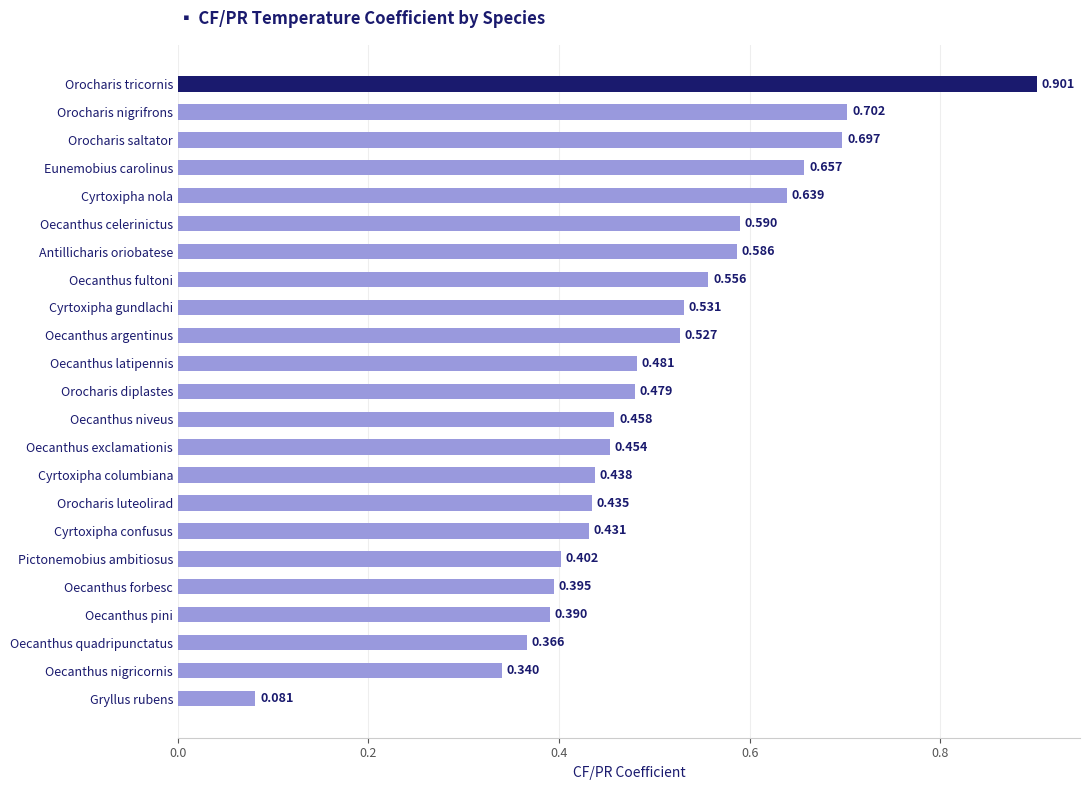

Does the chart contain stacked bars?

No